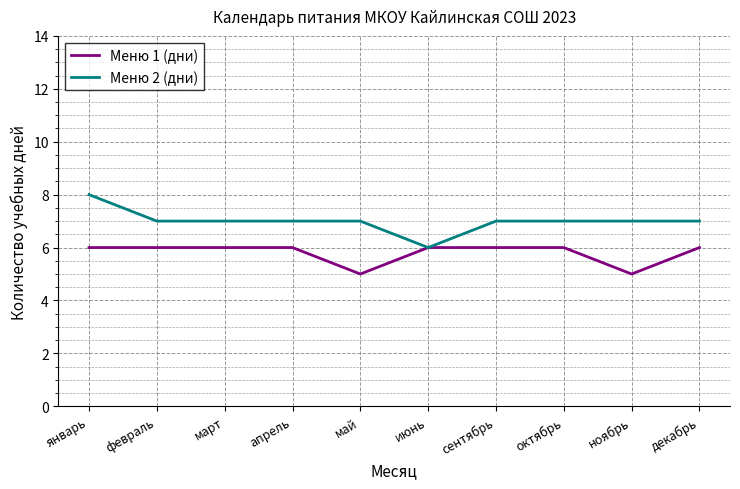

Reading right to left, transcribe all the data shown in this chart.

Меню 1 (дни): декабрь=6	ноябрь=5	октябрь=6	сентябрь=6	июнь=6	май=5	апрель=6	март=6	февраль=6	январь=6
Меню 2 (дни): декабрь=7	ноябрь=7	октябрь=7	сентябрь=7	июнь=6	май=7	апрель=7	март=7	февраль=7	январь=8